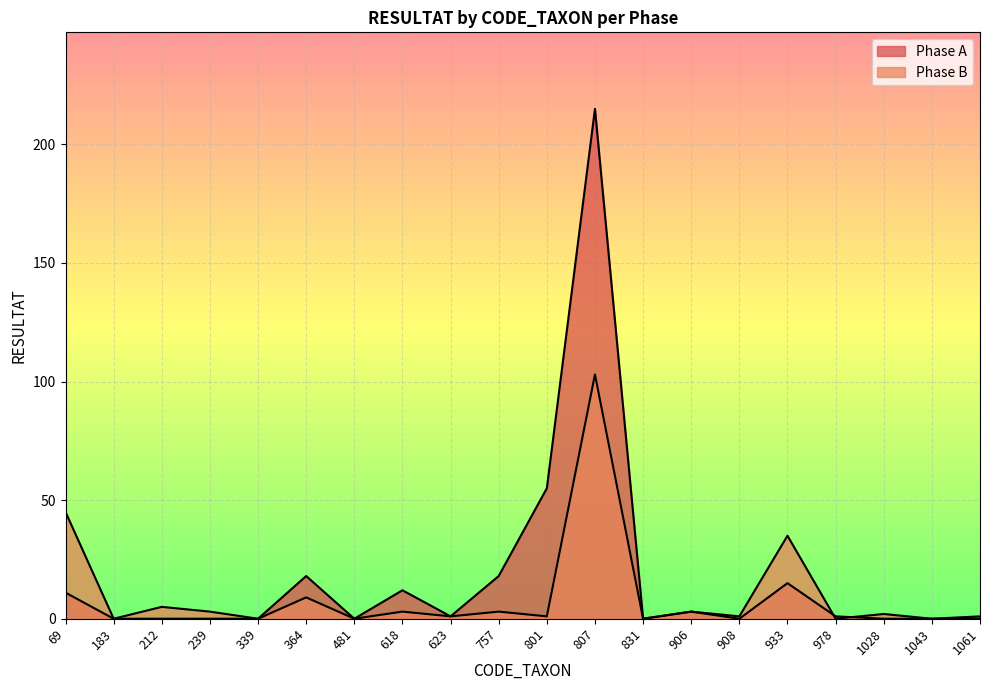

Between 618 and 933, which is larger?

933